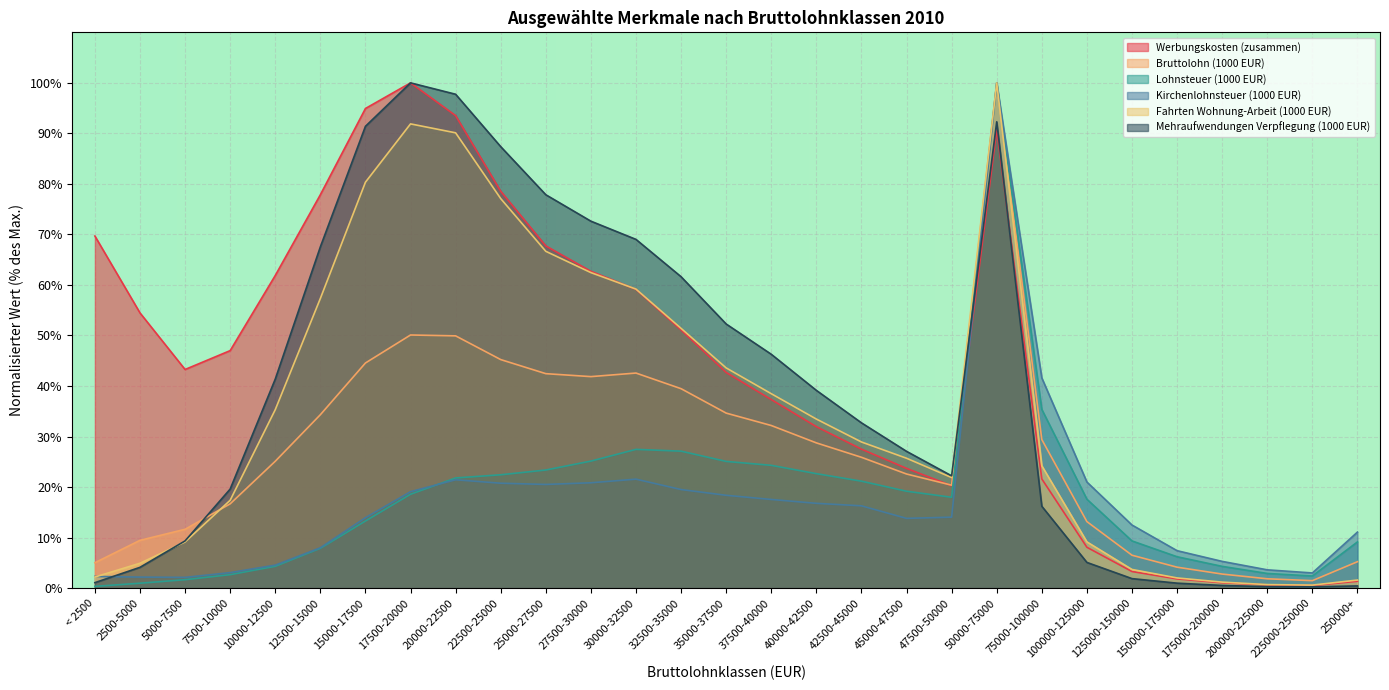

Which has a higher value, 42500-45000 or 75000-100000?

42500-45000